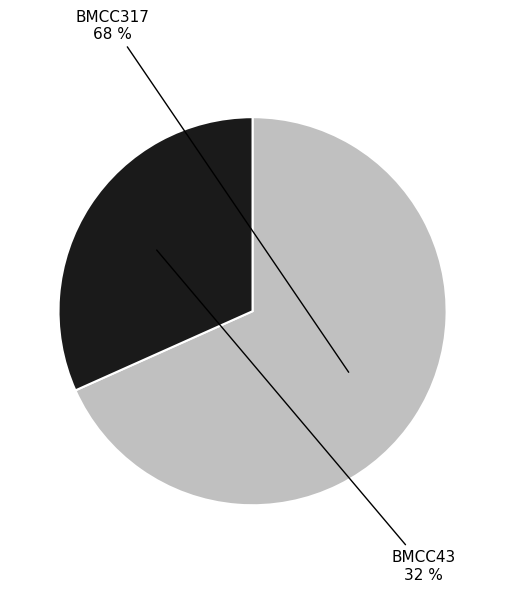

Count the number of slices in the pie.

2